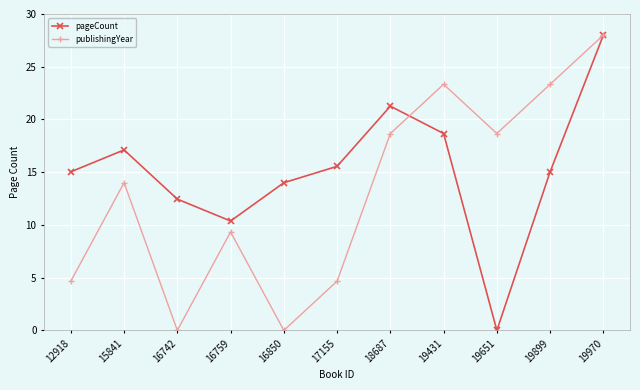

Reading left to right, list all the values displayed in this chart.

pageCount: 12918=15.0	15841=17.1	16742=12.4	16759=10.4	16850=14.0	17155=15.6	18687=21.3	19431=18.7	19651=0.0	19899=15.0	19970=28.0
publishingYear: 12918=4.7	15841=14.0	16742=0.0	16759=9.3	16850=0.0	17155=4.7	18687=18.7	19431=23.3	19651=18.7	19899=23.3	19970=28.0